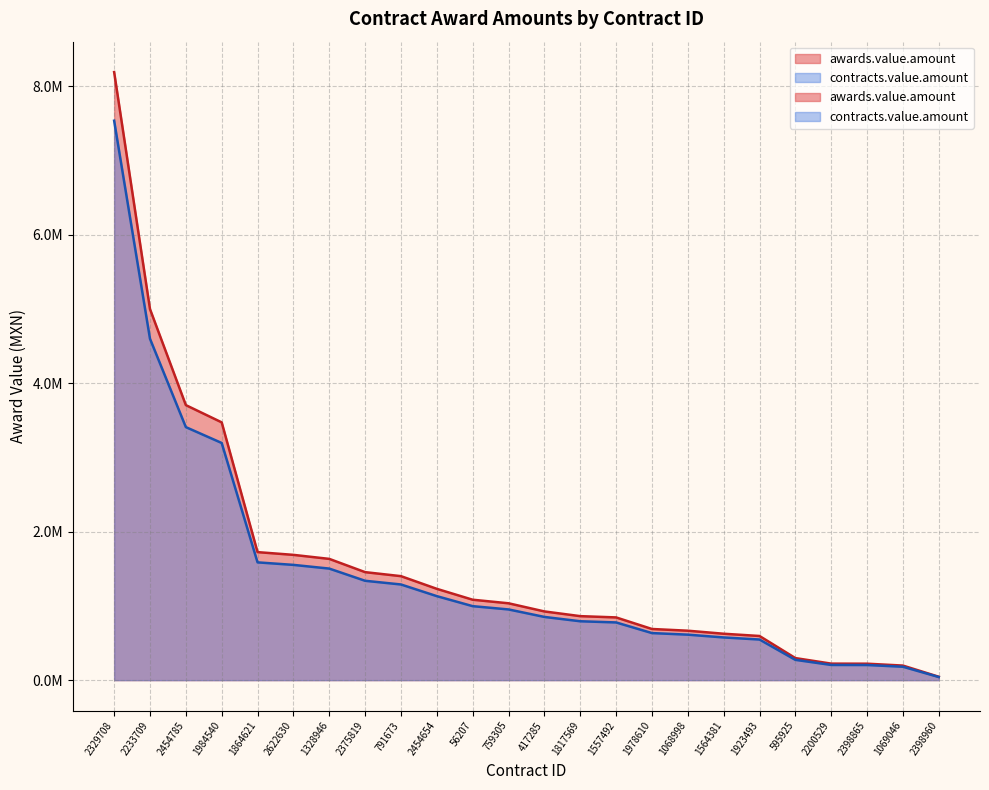

How many lines are shown in the chart?

2